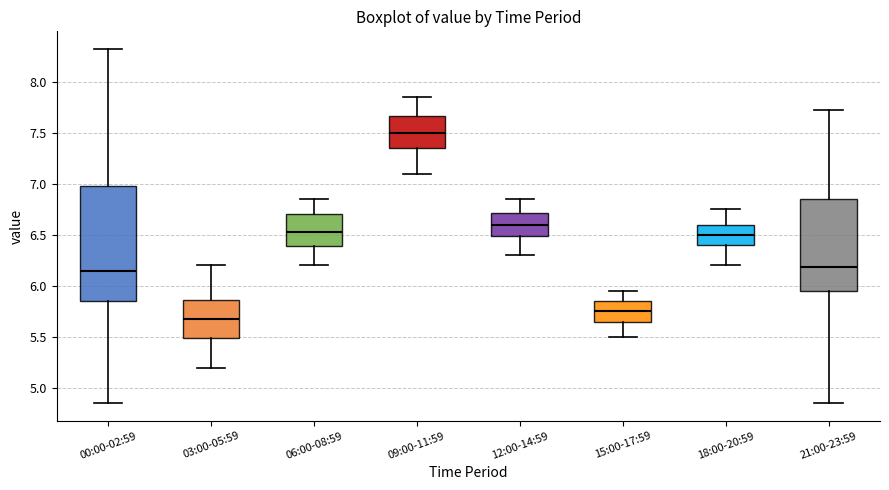

Where is the upper edge of the box for 09:00-11:59 on the y-axis? The values are not printed on the chart, so give them approximately, as read against the axis.

7.65